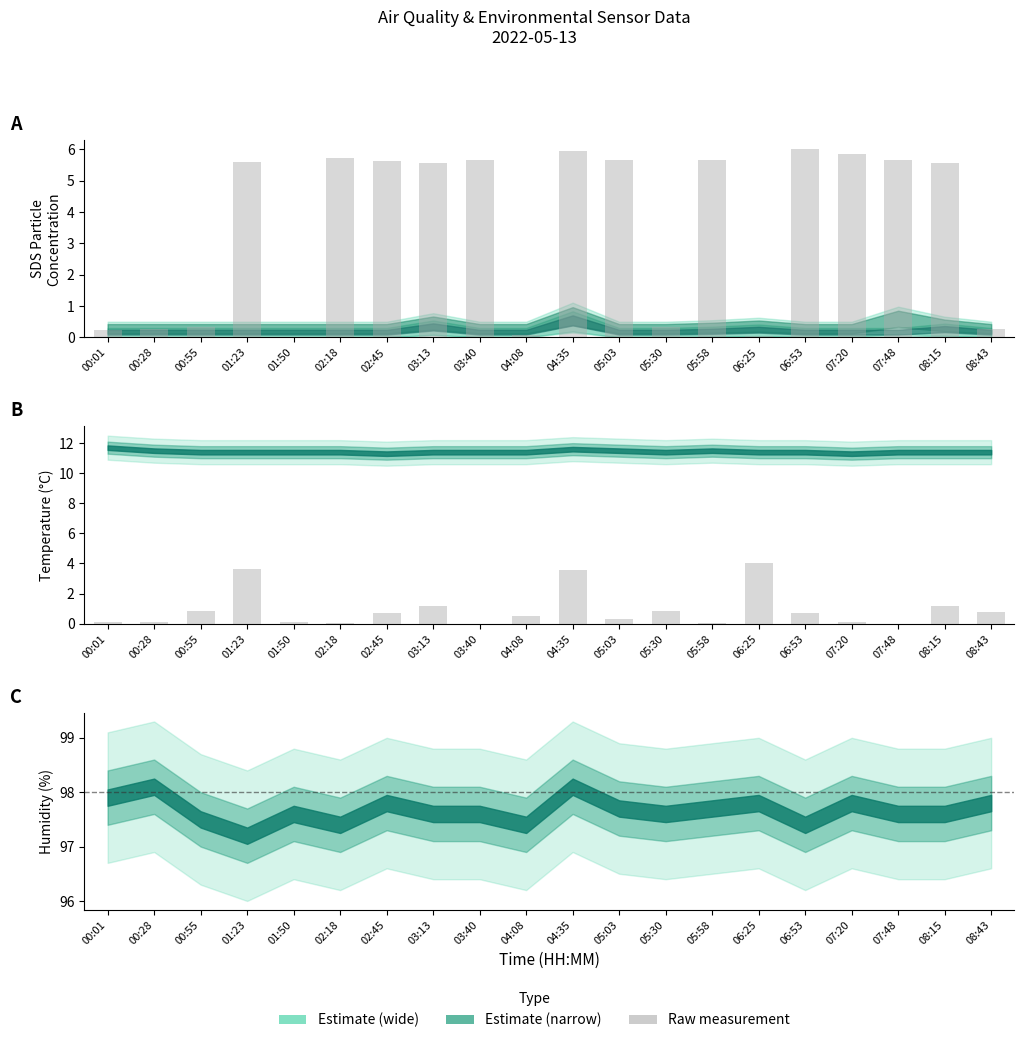

What is the maximum value shown in the chart?

6.0